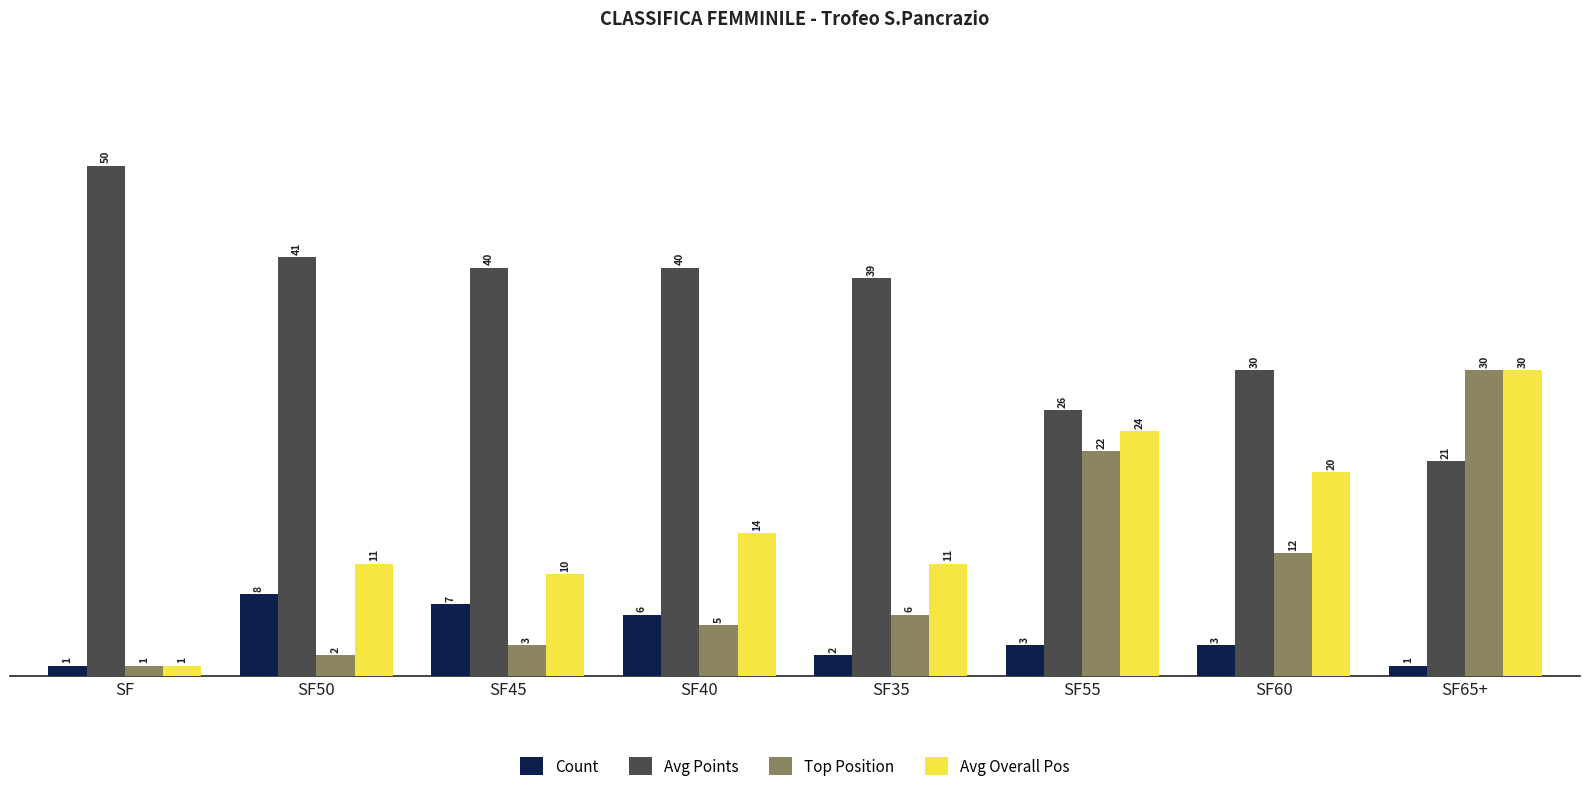

What is the average value of the Top Position series?

10